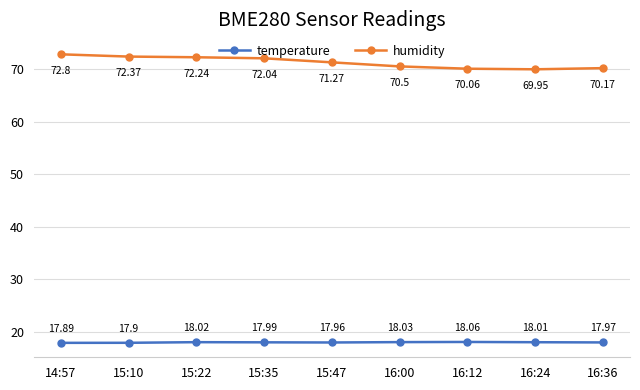

At which category does temperature reach its first local valley?

15:47